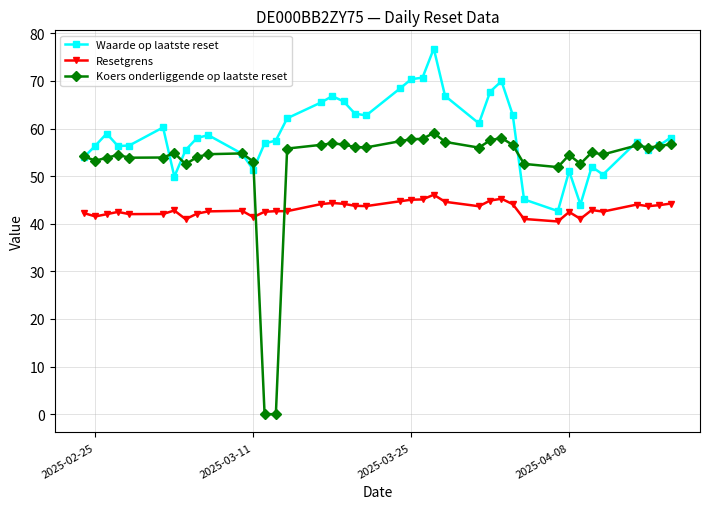

What is the difference between the maximum and minimum values in the Waarde op laatste reset series?

34.1